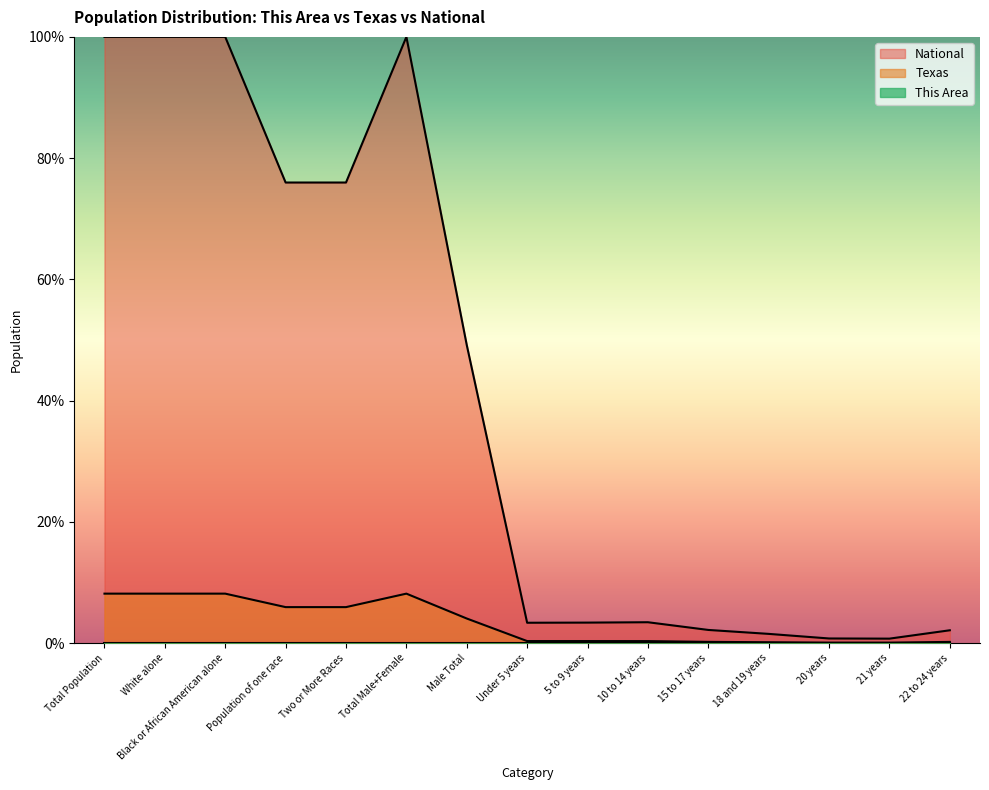

Between White alone and 15 to 17 years, which series saw the biggest shift?

National